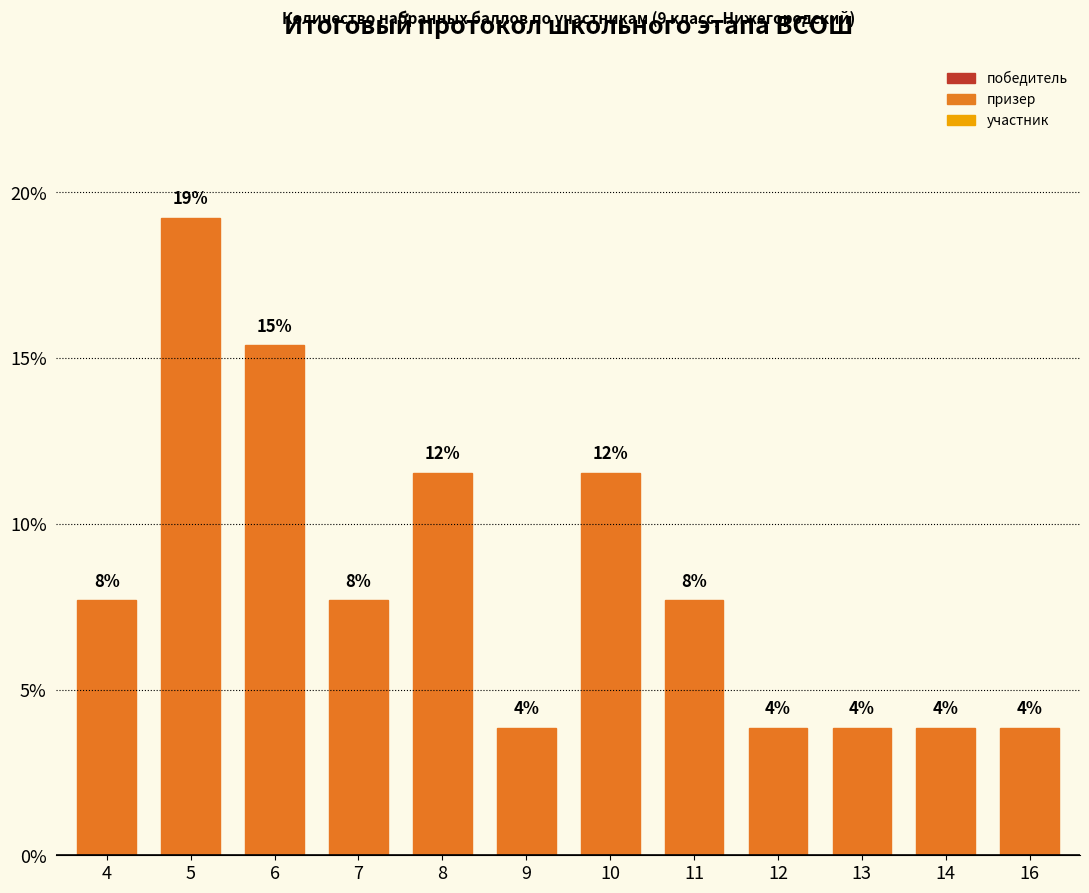

Reading left to right, list all the values displayed in this chart.

4=7.7	5=19.2	6=15.4	7=7.7	8=11.5	9=3.8	10=11.5	11=7.7	12=3.8	13=3.8	14=3.8	16=3.8